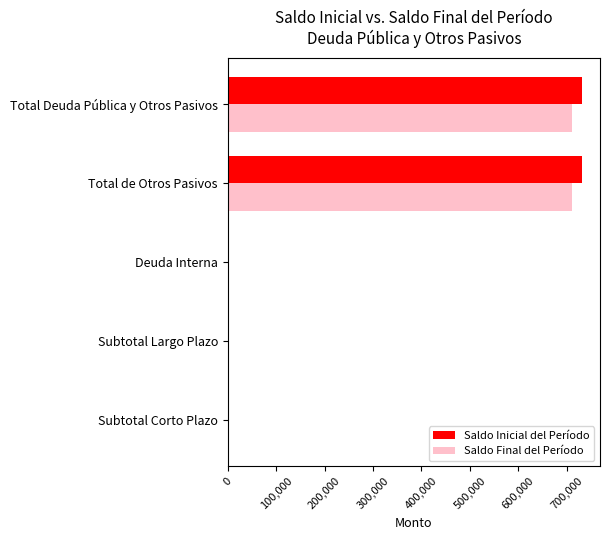

What is the maximum value for Saldo Final del Período?

711454.8